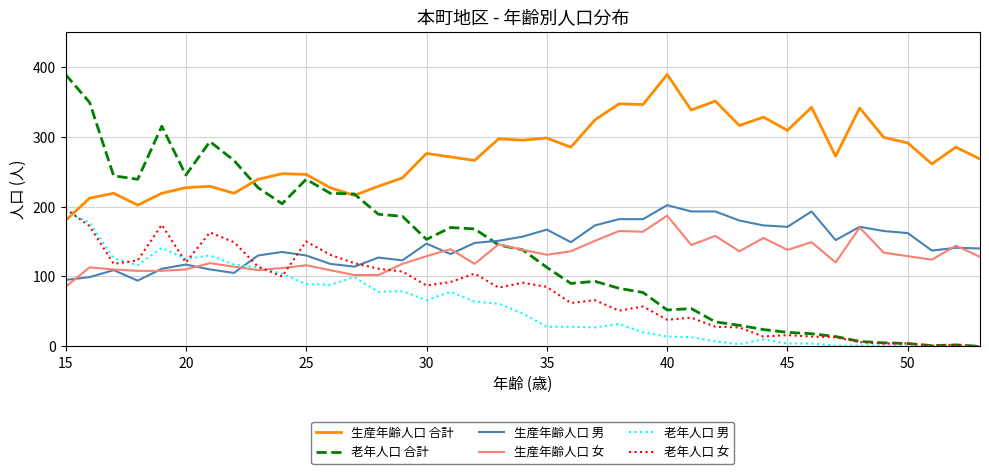

What are all the series names shown in the legend?

生産年齢人口 合計, 老年人口 合計, 生産年齢人口 男, 生産年齢人口 女, 老年人口 男, 老年人口 女